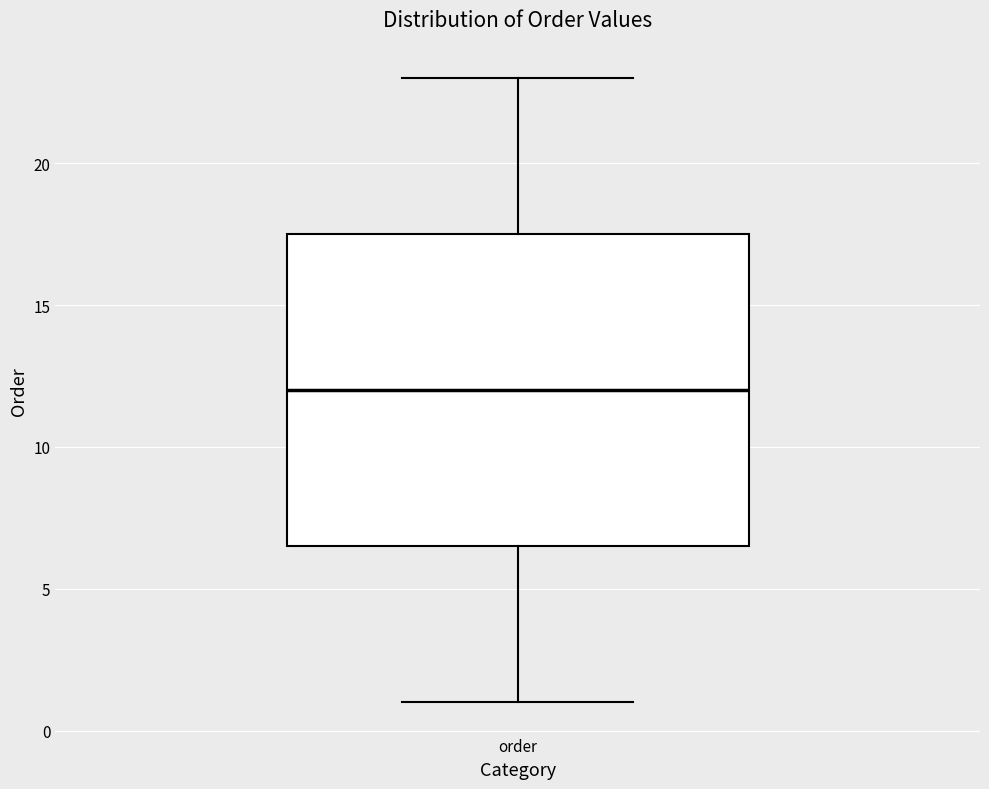

Where is the lower edge of the box for order on the y-axis? The values are not printed on the chart, so give them approximately, as read against the axis.

6.5